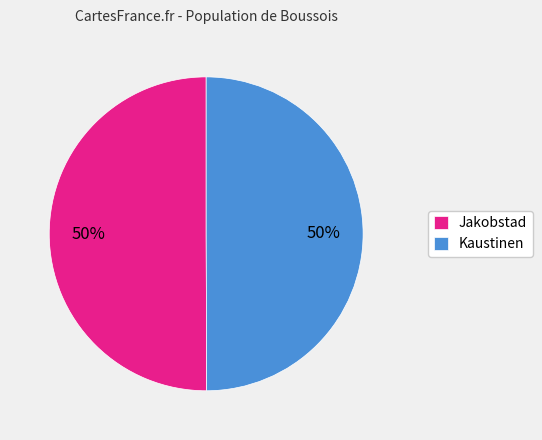

What is the ratio of the value at Kaustinen to the value at Jakobstad?

1.0